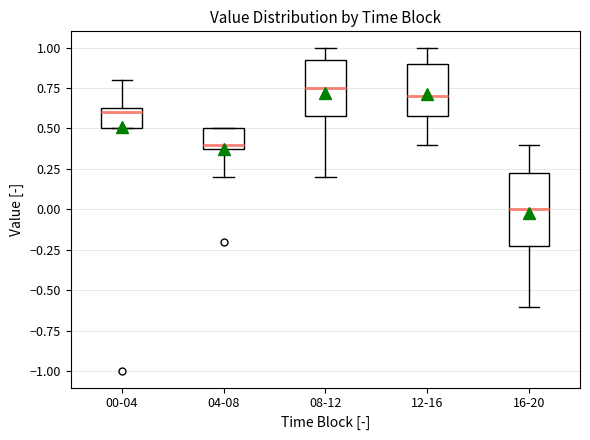

Where is the upper edge of the box for 00-04 on the y-axis? The values are not printed on the chart, so give them approximately, as read against the axis.

0.65